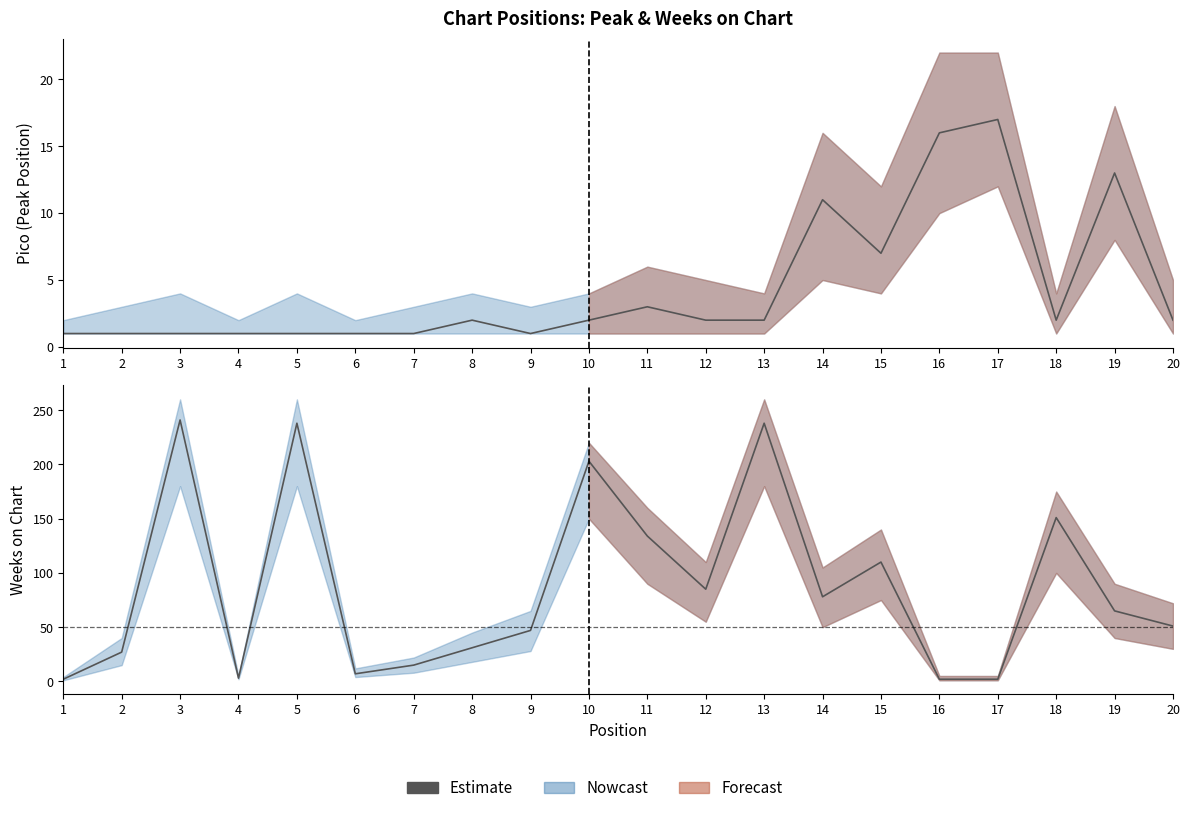

True or false: the data has more than 2 interior local peaks.

True